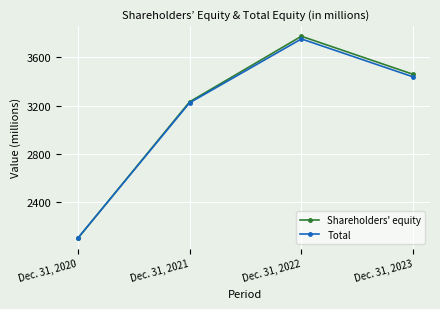

What is the total value across all series at Dec. 31, 2021?

6456